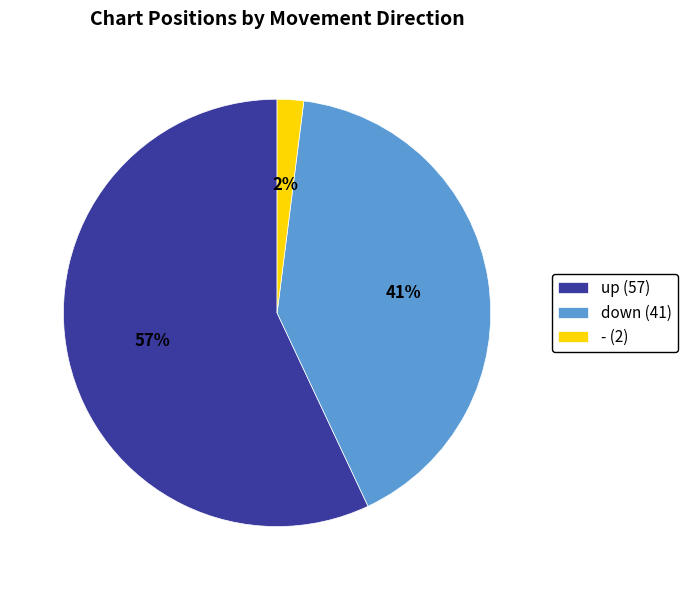

Which category accounts for the majority?

up